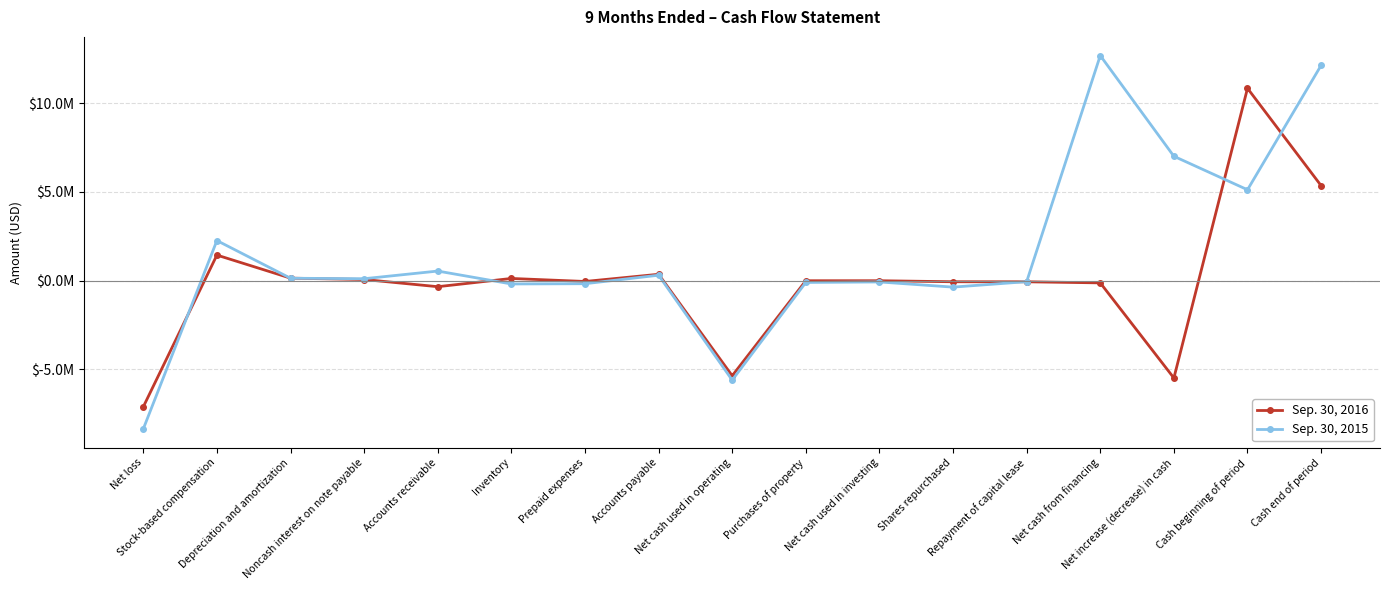

What is the sum of the Sep. 30, 2015 values at Repayment of capital lease and Accounts receivable?

485000